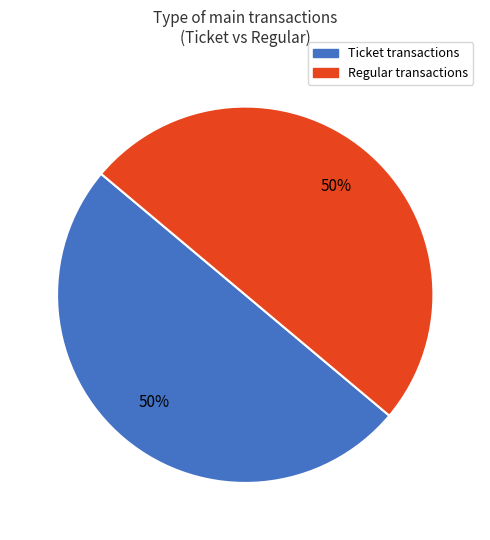

To the nearest percent, what is the average slice percentage?

50%